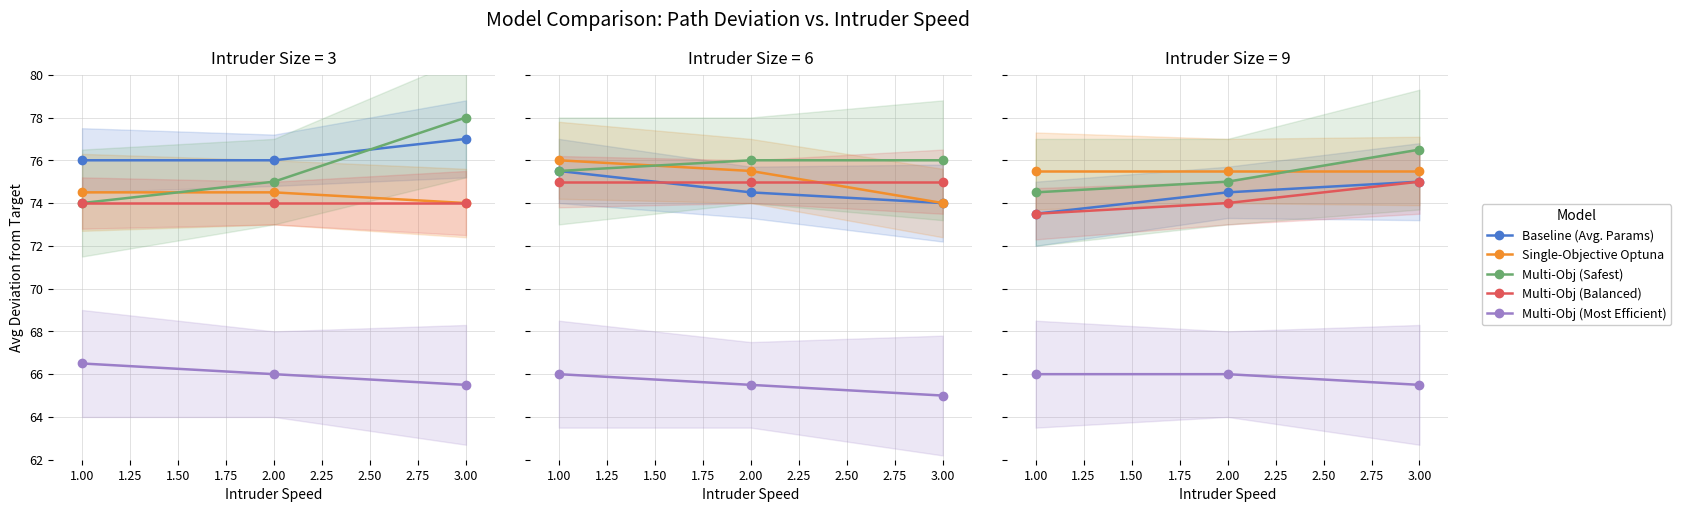

How many lines are shown in the chart?

5